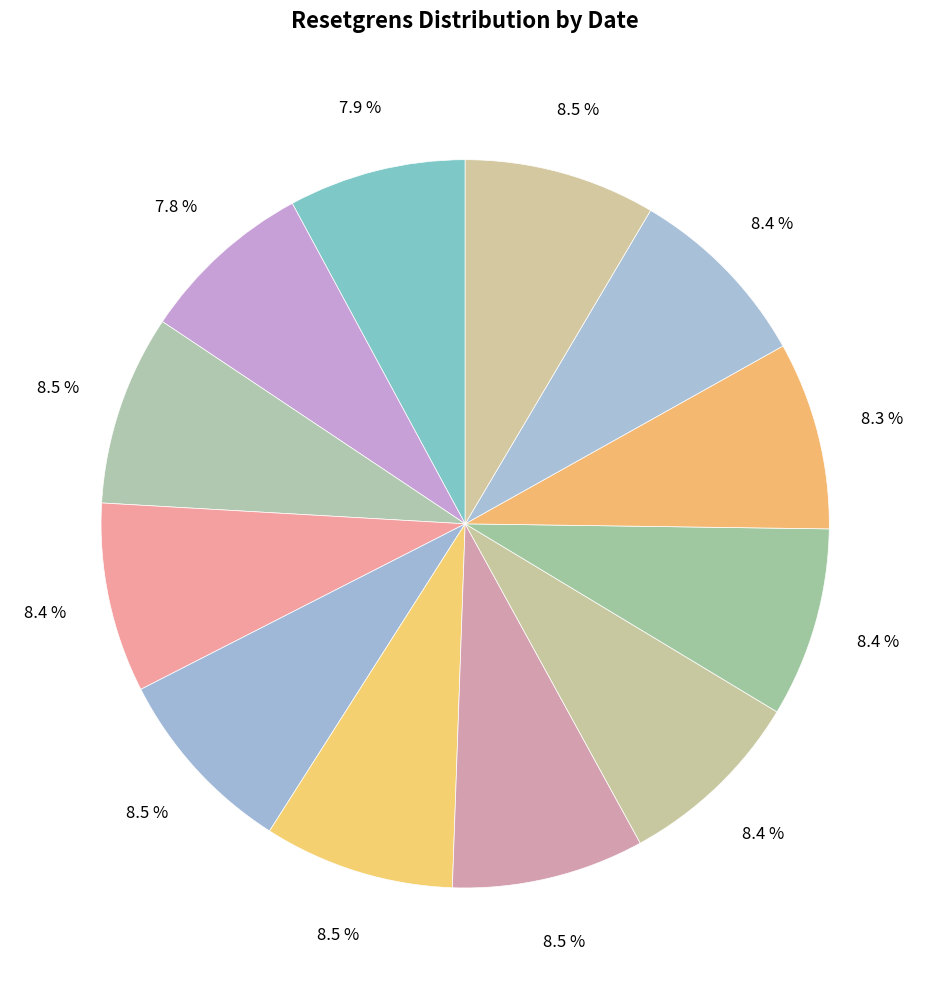

Count the number of slices in the pie.

12